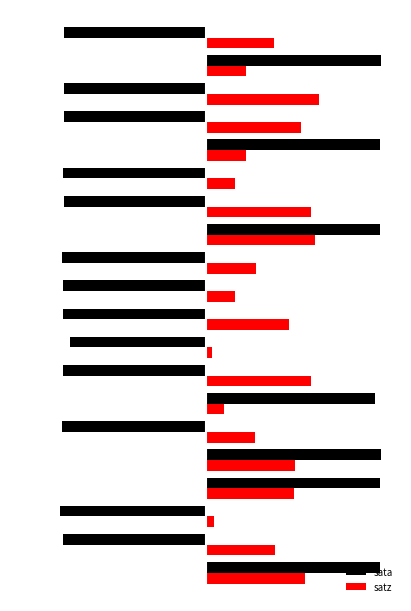

Reading left to right, extract all data points from this chart.

sata: 97.8	-80.0	-81.7	98.1	98.4	-80.8	95.2	-80.1	-76.6	-80.3	-80.2	-80.8	97.8	-79.7	-80.2	97.8	-79.8	-79.5	98.2	-79.6
satz: 55.8	38.9	4.5	49.7	50.2	27.8	10.1	58.8	3.3	46.5	16.4	28.3	61.4	59.0	16.6	22.4	53.3	63.6	22.8	38.0